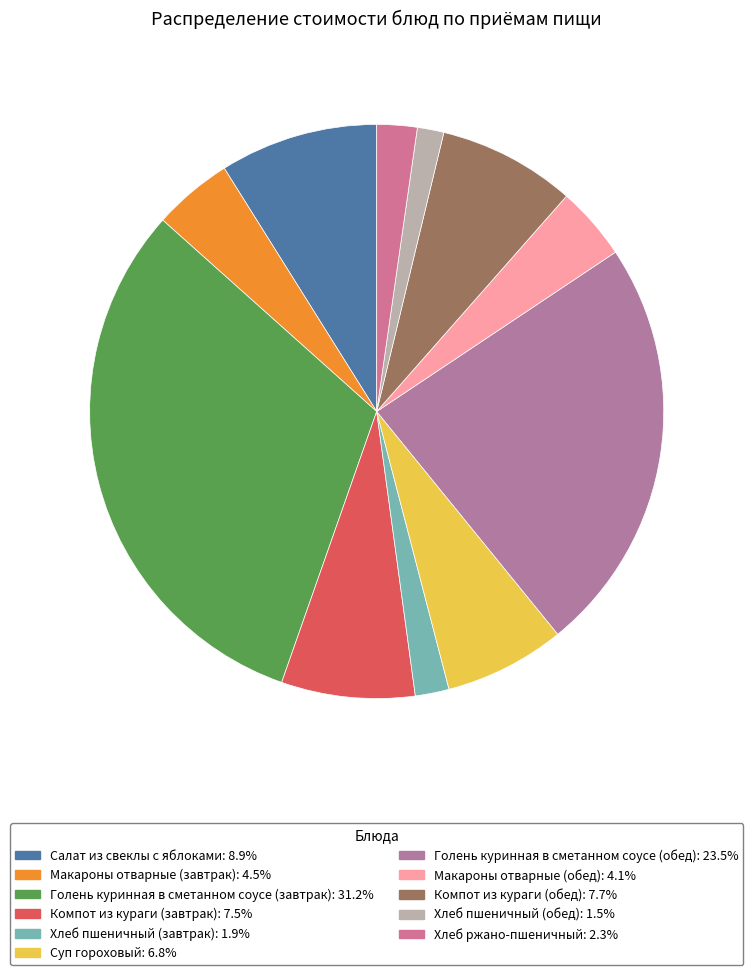

Is there a majority slice in this chart?

No